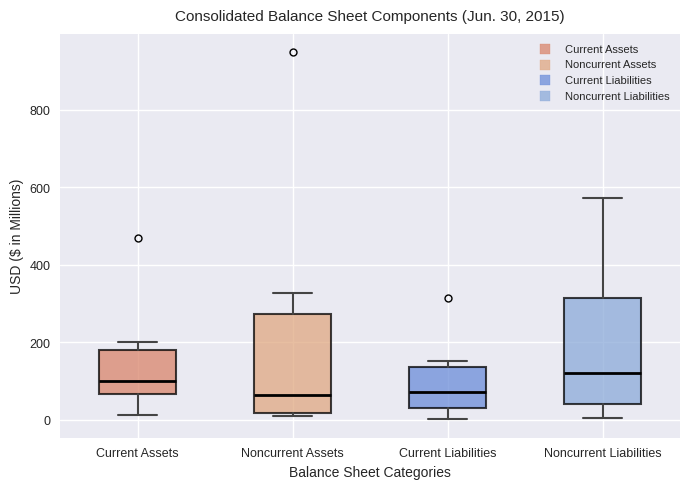

Which box is the tallest, from its lower edge to its upper edge?

Noncurrent Liabilities